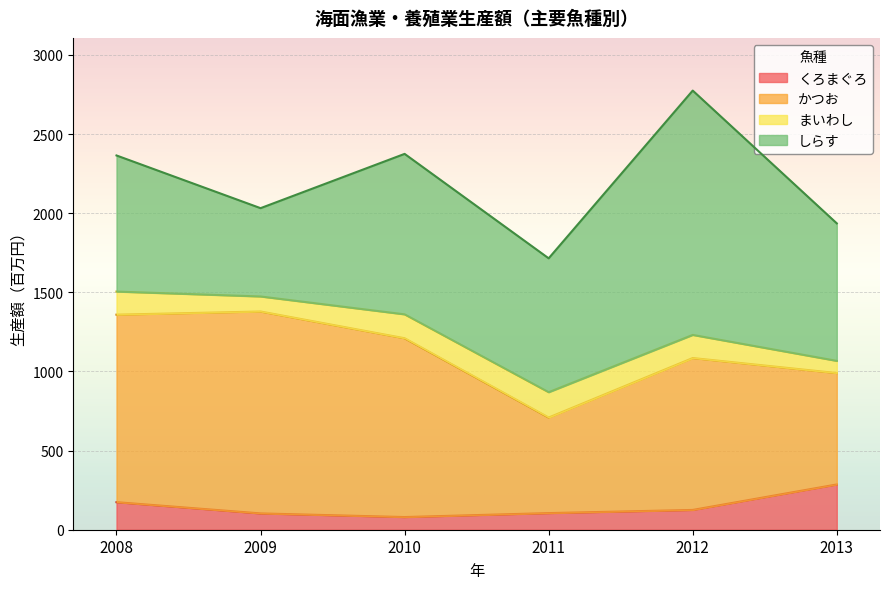

What is the difference between the maximum and second lowest values in the くろまぐろ series?

183